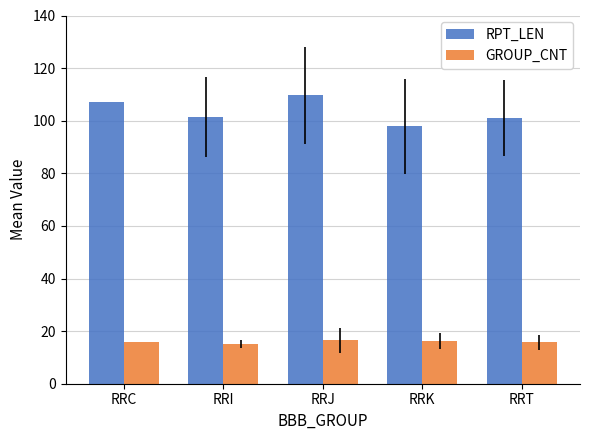

What is the value of the RPT_LEN bar at the 4th from the left?

97.9